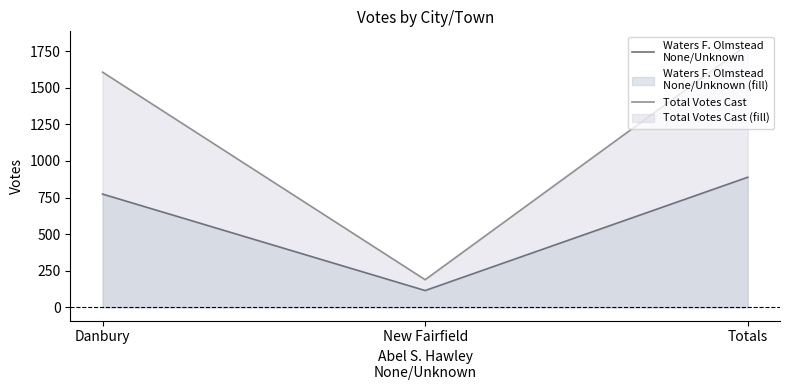

How many lines are shown in the chart?

2